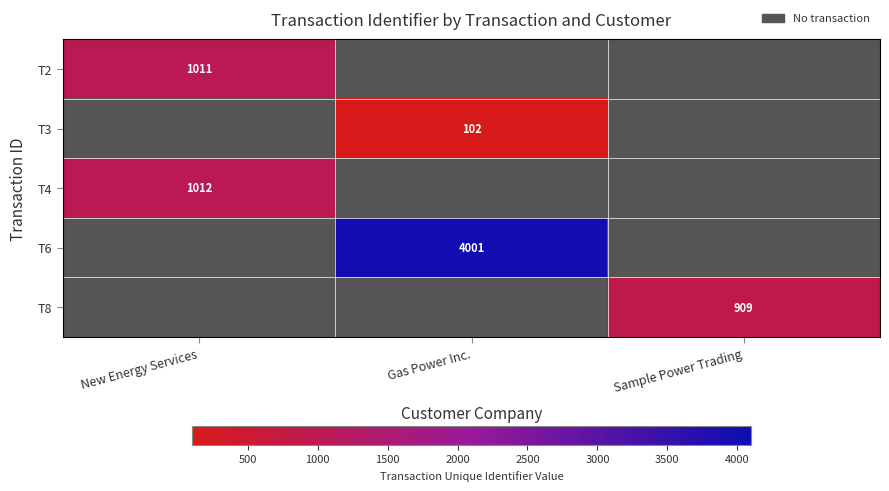

Is it true that T8 equals 489 at Sample Power Trading?

False